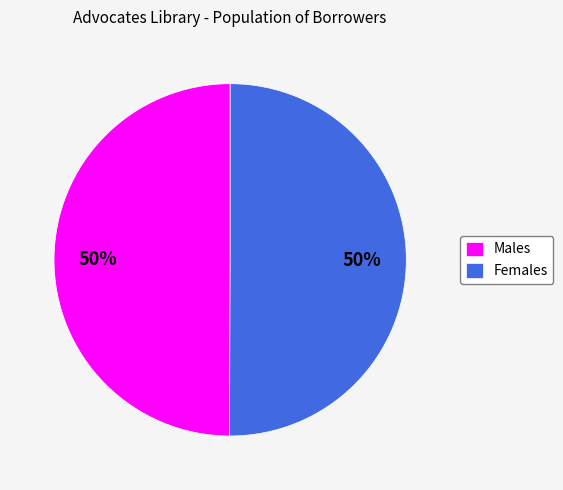

True or false: Females accounts for 50% of the total.

True